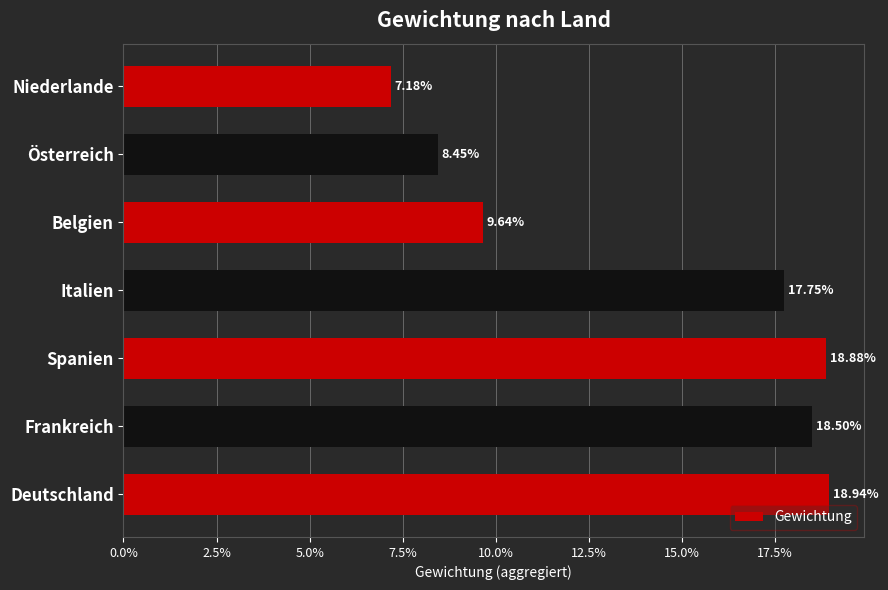

Does the chart contain any negative values?

No